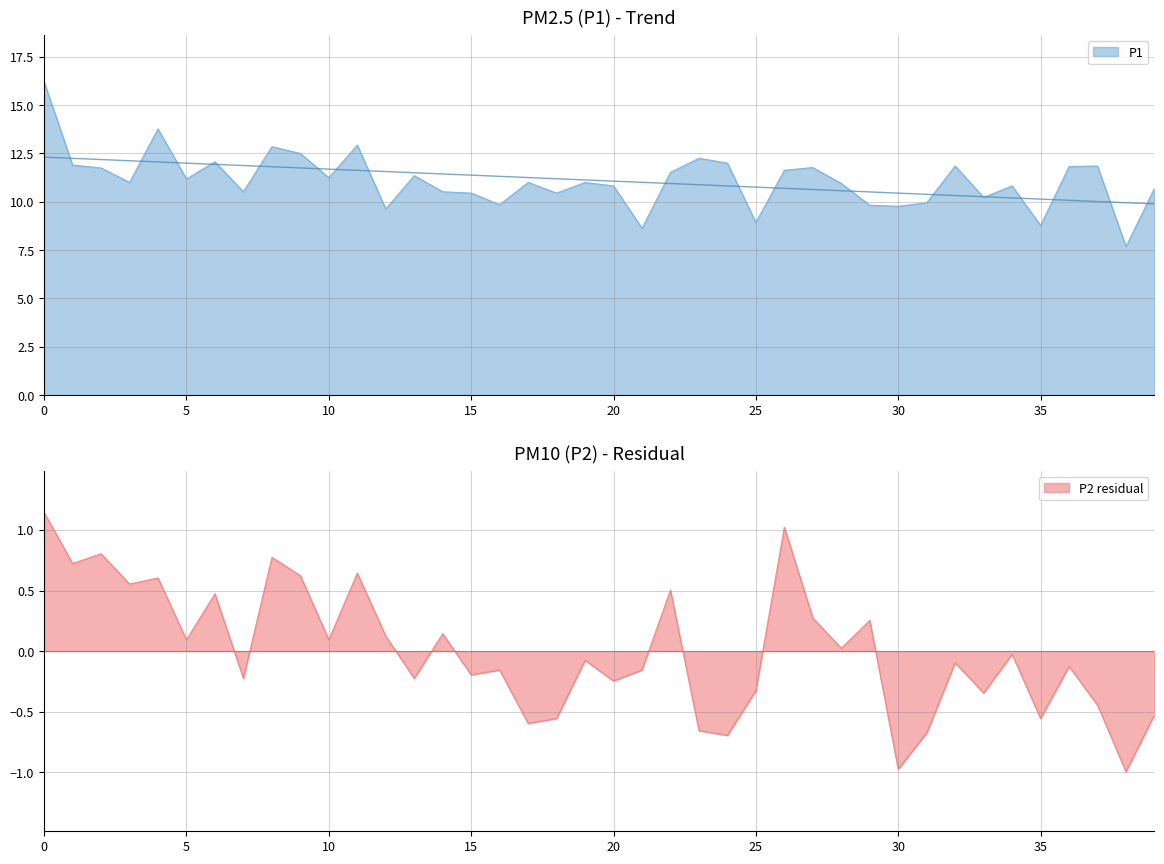

Which series has the largest total across all categories?

P1